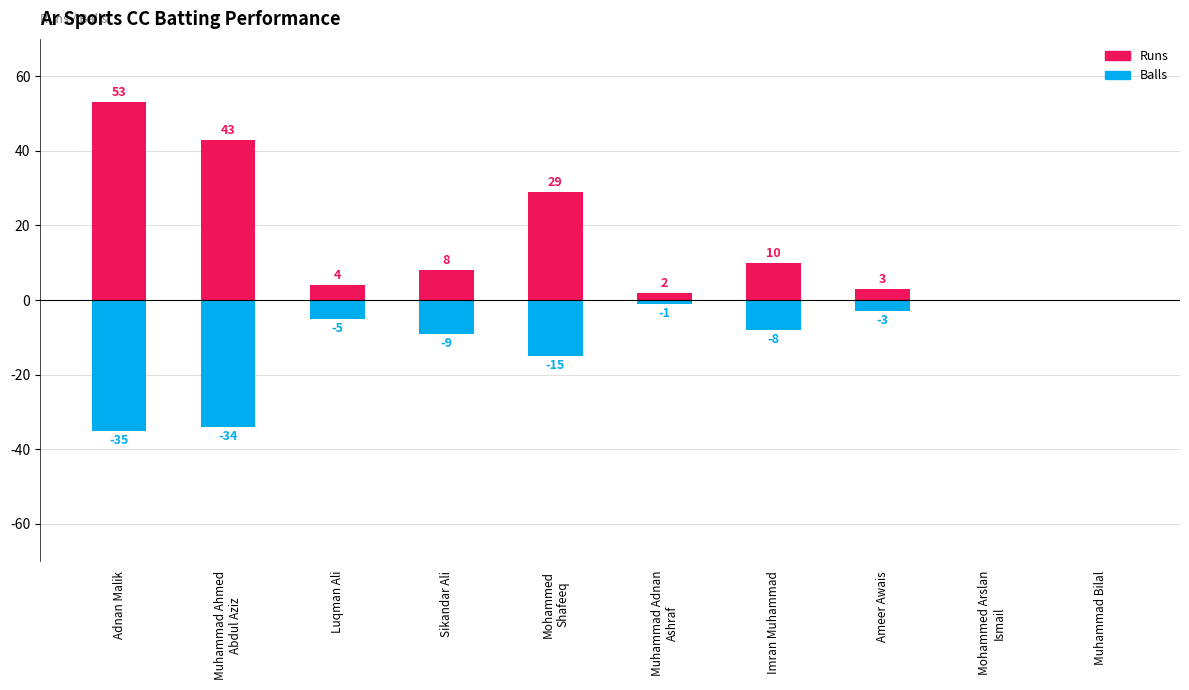

How many bars are there in each group?

2